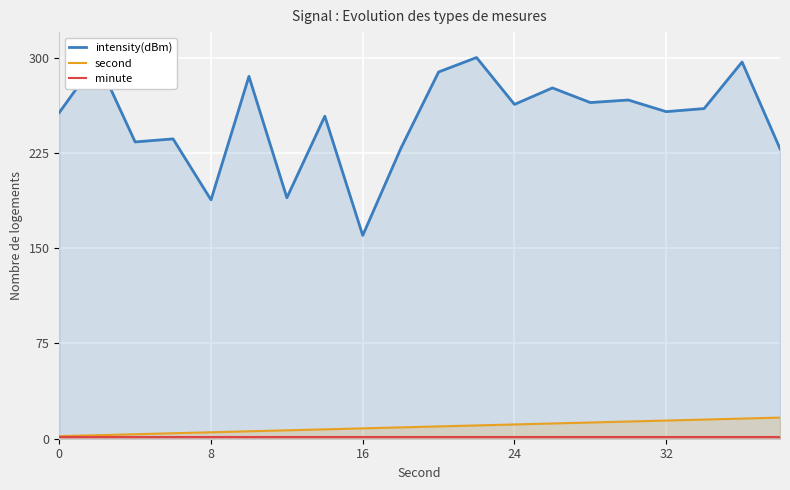

True or false: second and intensity(dBm) cross at least once.

False